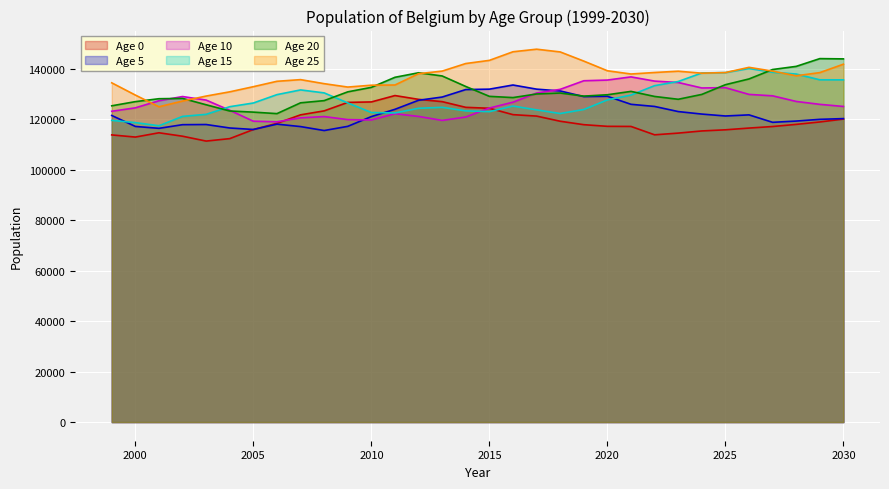

Reading left to right, extract all data points from this chart.

Age 0: 1999=113765	2000=112912	2001=114612	2002=113249	2003=111321	2004=112298	2005=115888	2006=118366	2007=121718	2008=123292	2009=126644	2010=126834	2011=129358	2012=127852	2013=126948	2014=124691	2015=124323	2016=121793	2017=121223	2018=119181	2019=117819	2020=117164	2021=117121	2022=113807	2023=114482	2024=115337	2025=115788	2026=116478	2027=117094	2028=117940	2029=118896	2030=120041
Age 5: 1999=121469	2000=117127	2001=116373	2002=117821	2003=117884	2004=116511	2005=115919	2006=118030	2007=117067	2008=115500	2009=117158	2010=121027	2011=123910	2012=127493	2013=128771	2014=131736	2015=131895	2016=133536	2017=131901	2018=131178	2019=128952	2020=129067	2021=125892	2022=125042	2023=123015	2024=122023	2025=121264	2026=121705	2027=118756	2028=119253	2029=119937	2030=120230
Age 10: 1999=123130	2000=124489	2001=127310	2002=128971	2003=127563	2004=123522	2005=119194	2006=118963	2007=120530	2008=121031	2009=119829	2010=119682	2011=122159	2012=121087	2013=119510	2014=120849	2015=124410	2016=126730	2017=130352	2018=131818	2019=135222	2020=135497	2021=136753	2022=135083	2023=134534	2024=132362	2025=132490	2026=129814	2027=129251	2028=127027	2029=125875	2030=125039
Age 15: 1999=119527	2000=118640	2001=117397	2002=121102	2003=121920	2004=124943	2005=126406	2006=129724	2007=131590	2008=130414	2009=126441	2010=122641	2011=122474	2012=124319	2013=124694	2014=123287	2015=122990	2016=125203	2017=123686	2018=122238	2019=123832	2020=127637	2021=129557	2022=133280	2023=134919	2024=138311	2025=138457	2026=140072	2027=138597	2028=137881	2029=135597	2030=135583
Age 20: 1999=125299	2000=126947	2001=128105	2002=128228	2003=125708	2004=123239	2005=122795	2006=122201	2007=126481	2008=127351	2009=130829	2010=132606	2011=136595	2012=138386	2013=137116	2014=132953	2015=129043	2016=128557	2017=129985	2018=130363	2019=129133	2020=129678	2021=131008	2022=129004	2023=127882	2024=129810	2025=133663	2026=135940	2027=139678	2028=140918	2029=143994	2030=143885
Age 25: 1999=134401	2000=129553	2001=124911	2002=127181	2003=129159	2004=130836	2005=132873	2006=135010	2007=135668	2008=134066	2009=132725	2010=133456	2011=133543	2012=138016	2013=139046	2014=142048	2015=143299	2016=146708	2017=147724	2018=146641	2019=143009	2020=139183	2021=137896	2022=138493	2023=139004	2024=138220	2025=138472	2026=140534	2027=139030	2028=137191	2029=138453	2030=141781